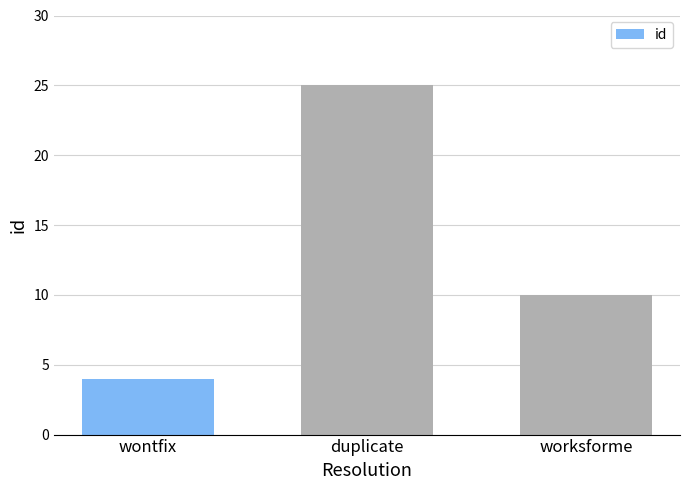

Reading left to right, extract all data points from this chart.

wontfix=4	duplicate=25	worksforme=10